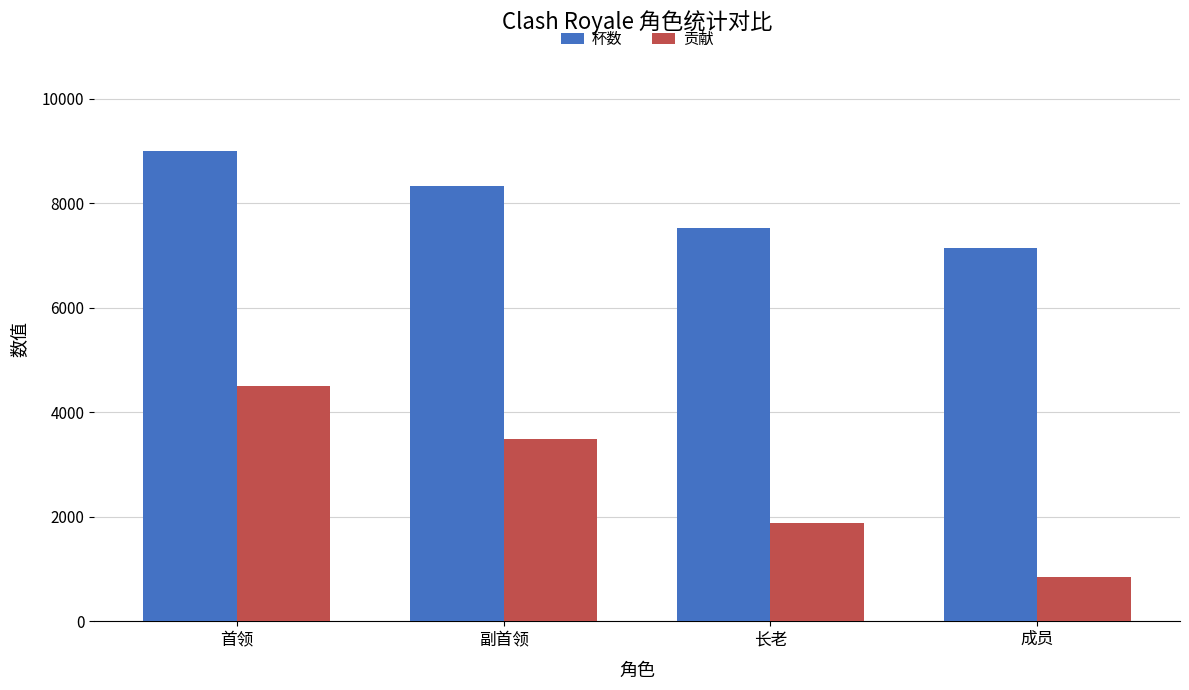

Count the number of categories in the chart.

4